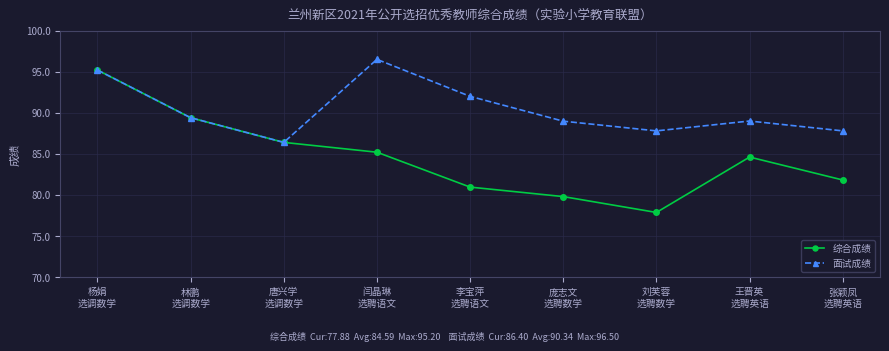

What is the difference between the maximum and minimum values in the 综合成绩 series?

17.3